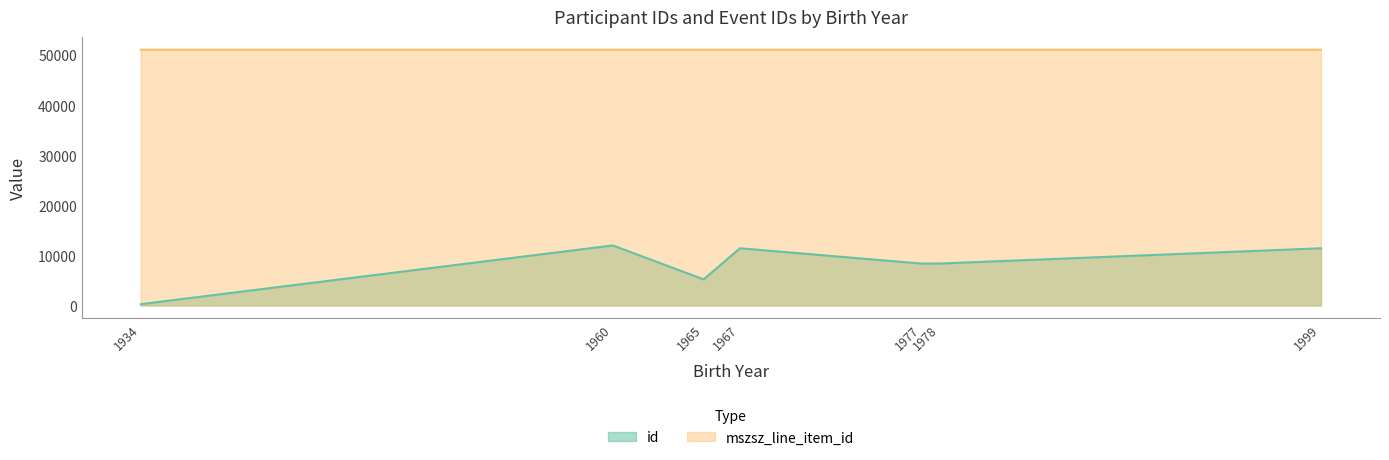

Is the value of mszsz_line_item_id at 1960 greater than the value of id at 1977?

Yes